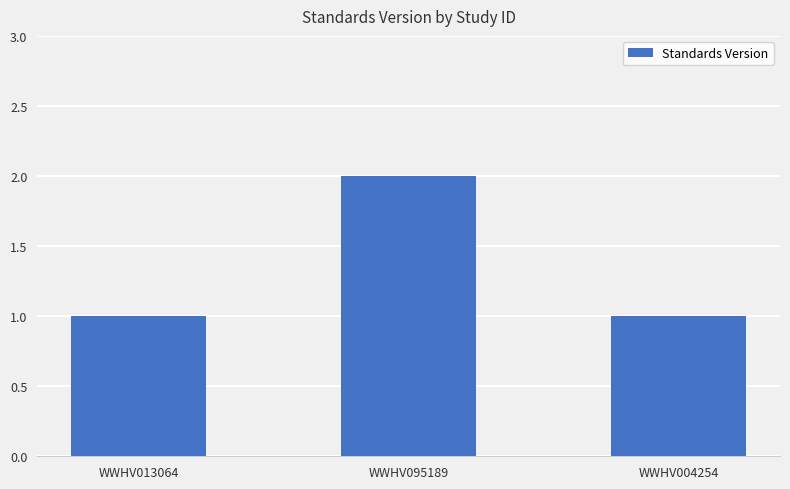

Approximately how many times larger is the value at WWHV004254 compared to WWHV095189?

0.5